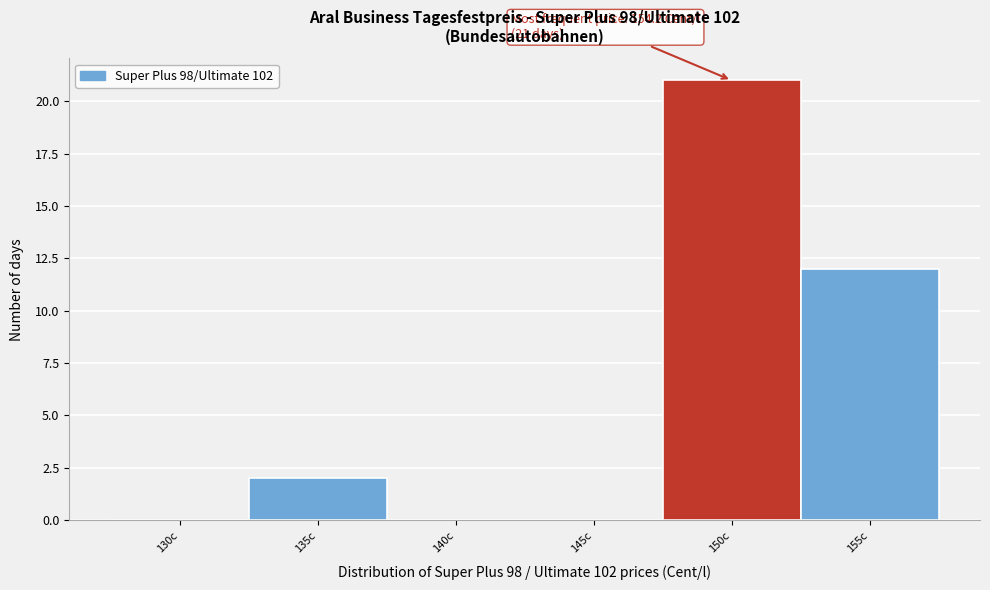

Reading left to right, extract all data points from this chart.

130c=0	135c=2	140c=0	145c=0	150c=21	155c=12